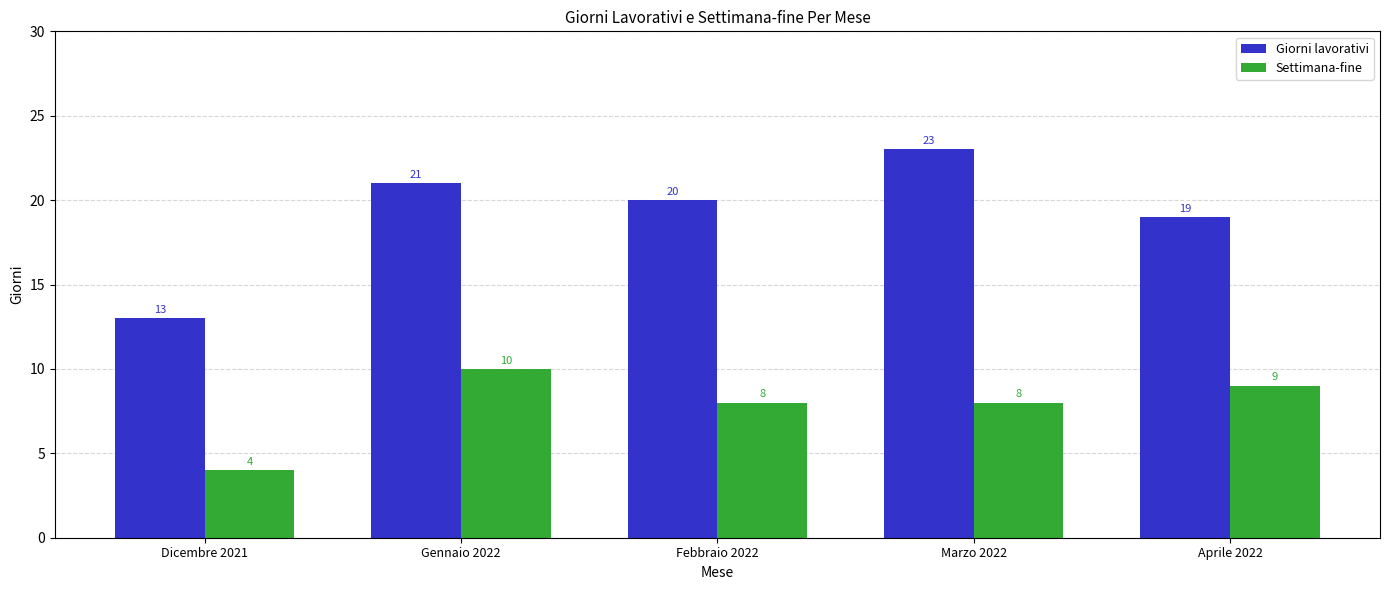

Reading left to right, transcribe all the data shown in this chart.

Giorni lavorativi: Dicembre 2021=13	Gennaio 2022=21	Febbraio 2022=20	Marzo 2022=23	Aprile 2022=19
Settimana-fine: Dicembre 2021=4	Gennaio 2022=10	Febbraio 2022=8	Marzo 2022=8	Aprile 2022=9